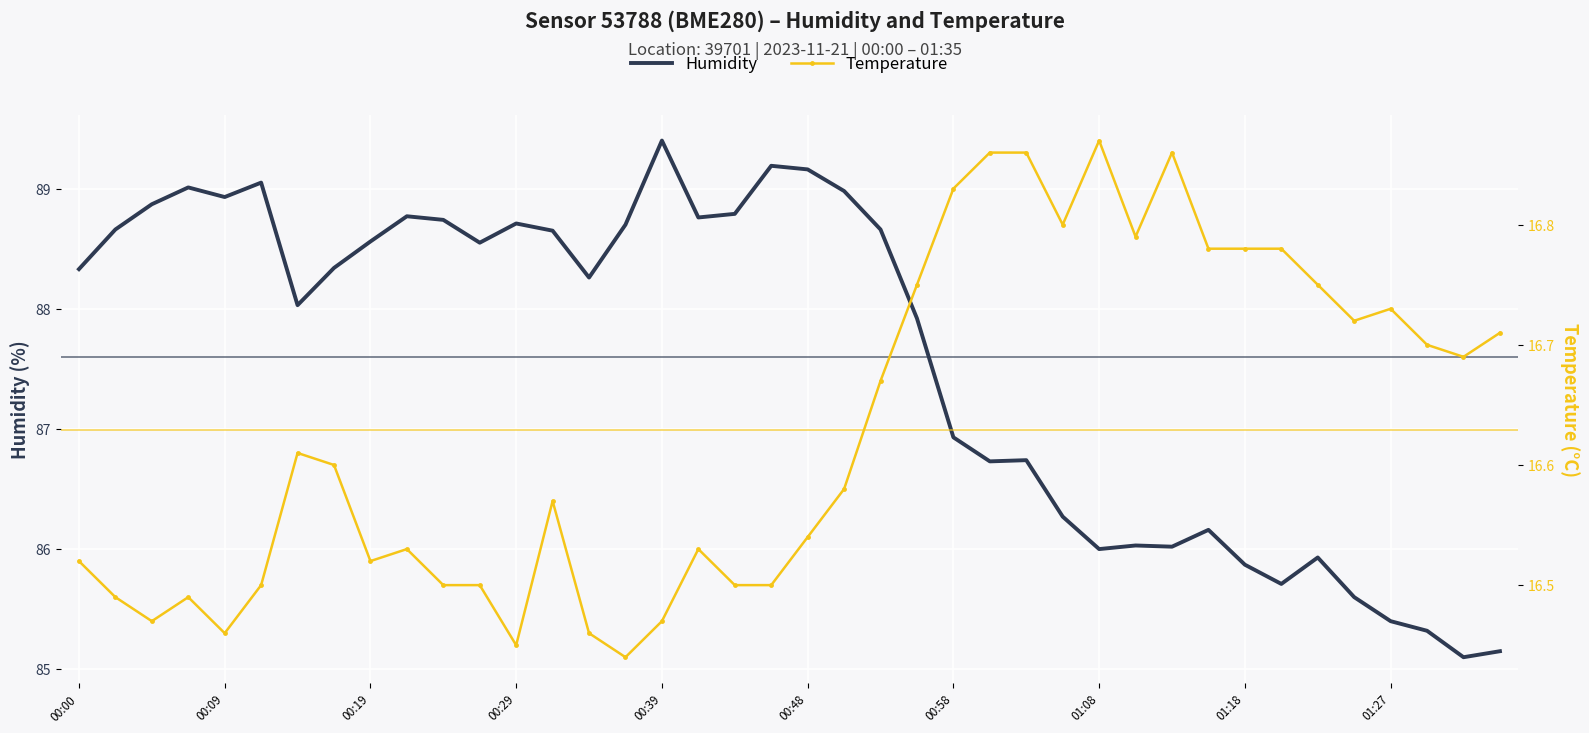

True or false: Humidity has a value of 85.4 at 01:27.

True